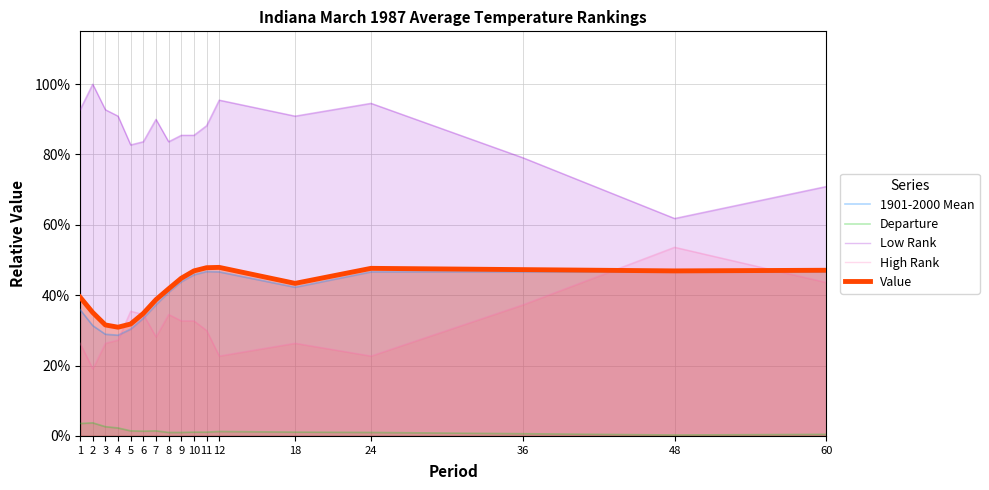

What is the average value of the Low Rank series?

0.9